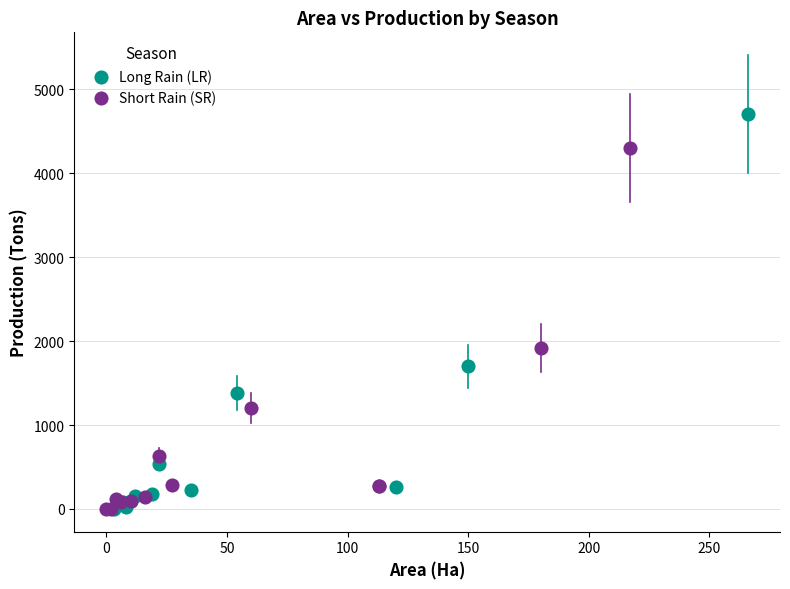

Which series has the largest Y range (max minus min)?

Long Rain (LR)